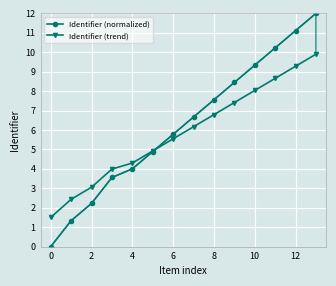

After their last crossing, which series has the higher values: Identifier (trend) or Identifier (normalized)?

Identifier (normalized)